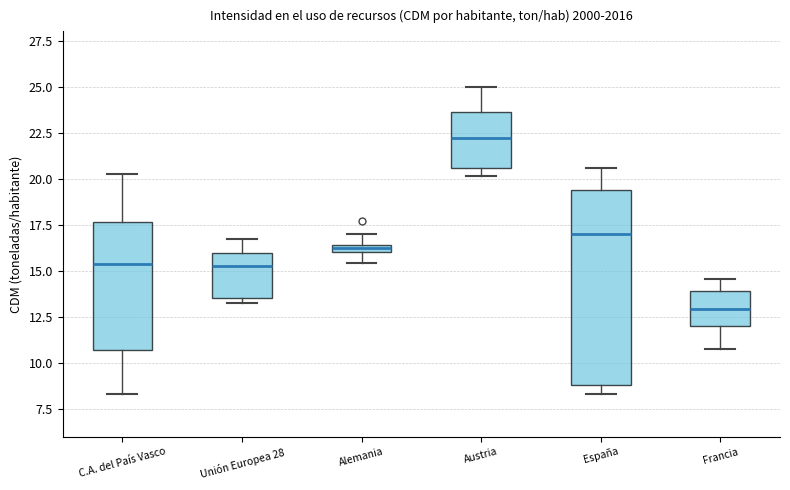

Which box is the tallest, from its lower edge to its upper edge?

España